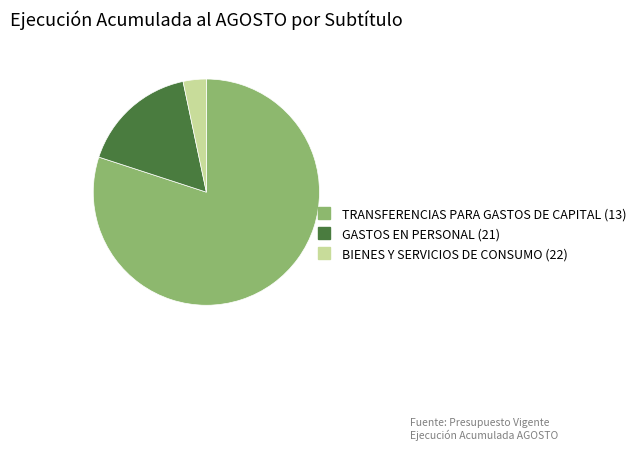

Rank the categories by value from highest to lowest.

TRANSFERENCIAS PARA GASTOS DE CAPITAL (13), GASTOS EN PERSONAL (21), BIENES Y SERVICIOS DE CONSUMO (22)